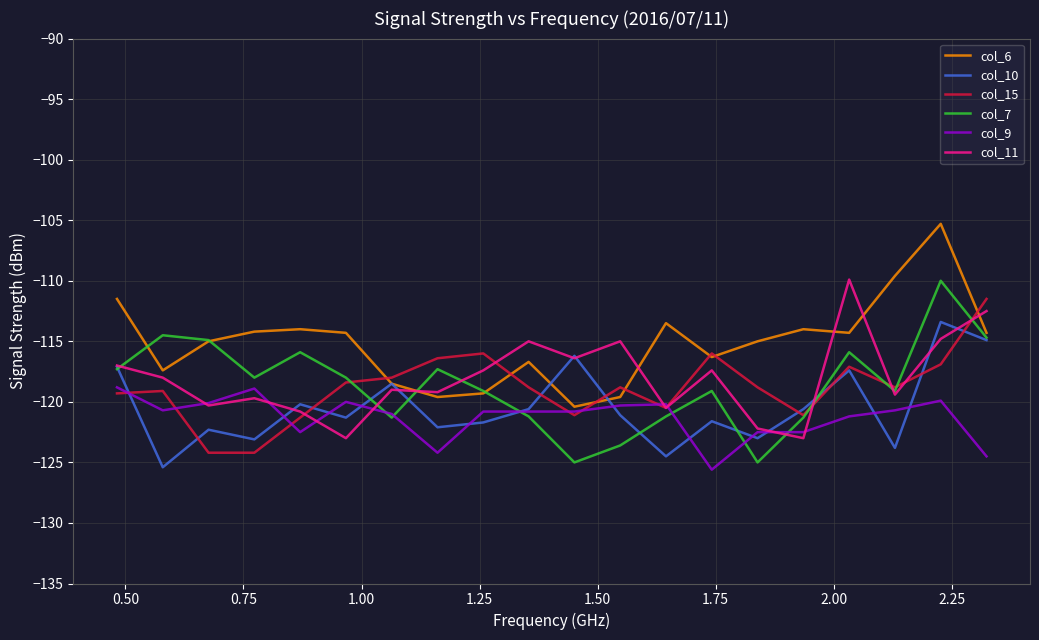

Which series has the largest total across all categories?

col_6